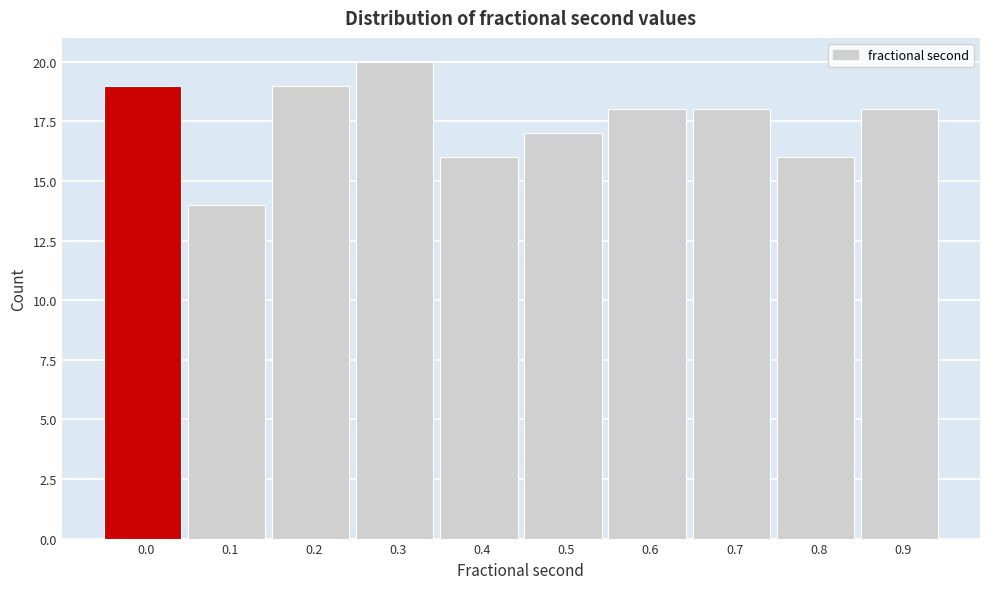

Reading left to right, extract all data points from this chart.

19	14	19	20	16	17	18	18	16	18